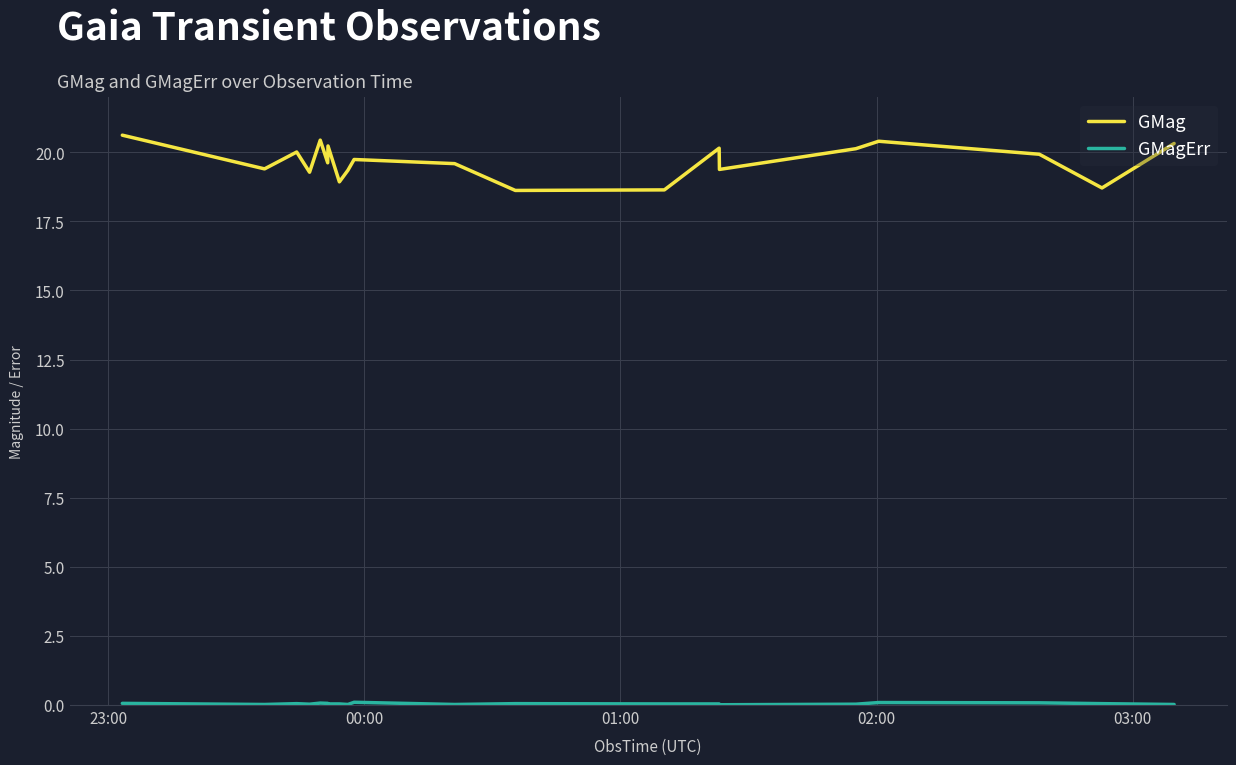

What is the greatest value displayed?

20.6